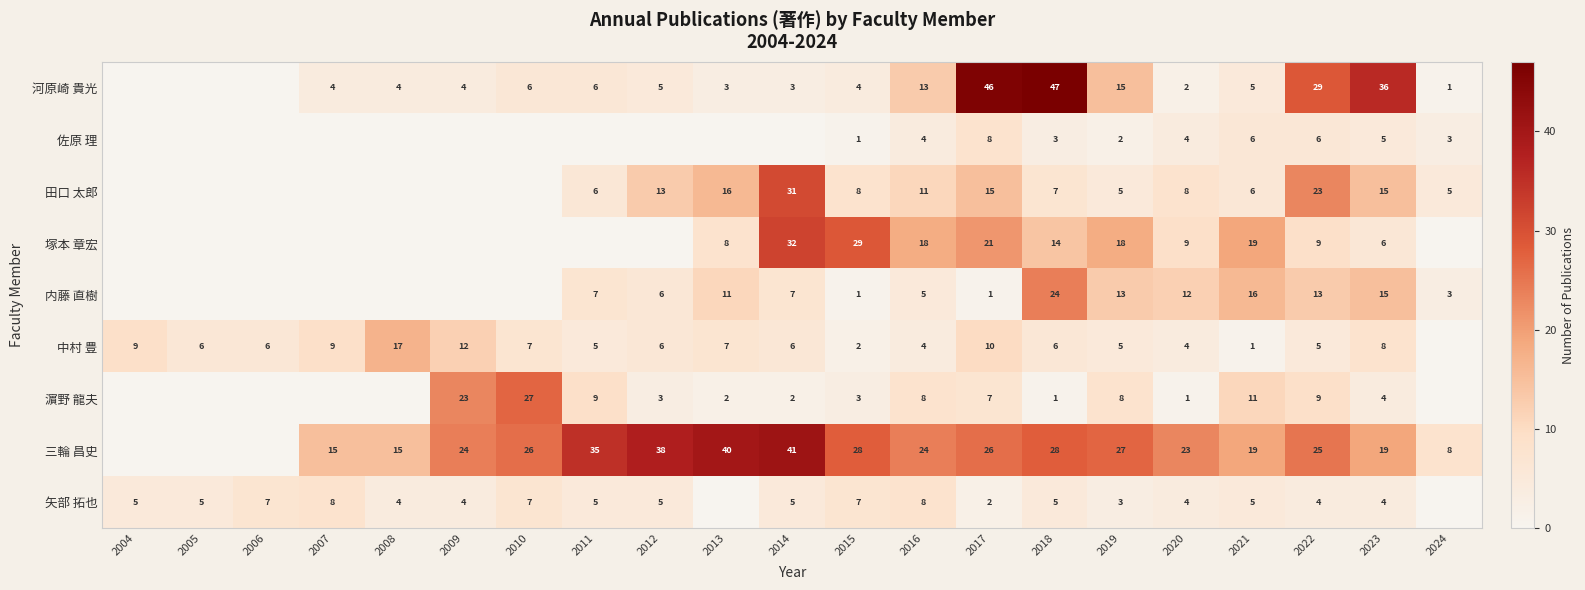

Is it true that 三輪 昌史 equals 32 at 2023?

False